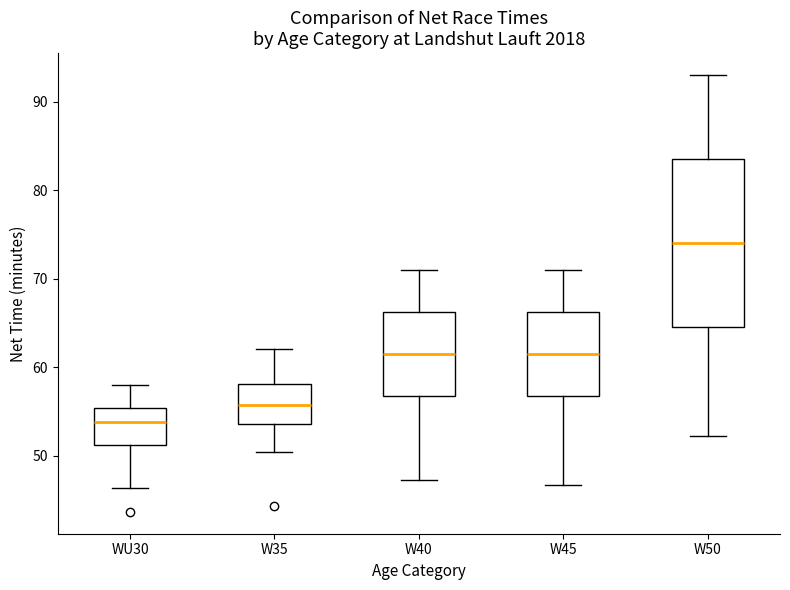

Which box is the tallest, from its lower edge to its upper edge?

W50